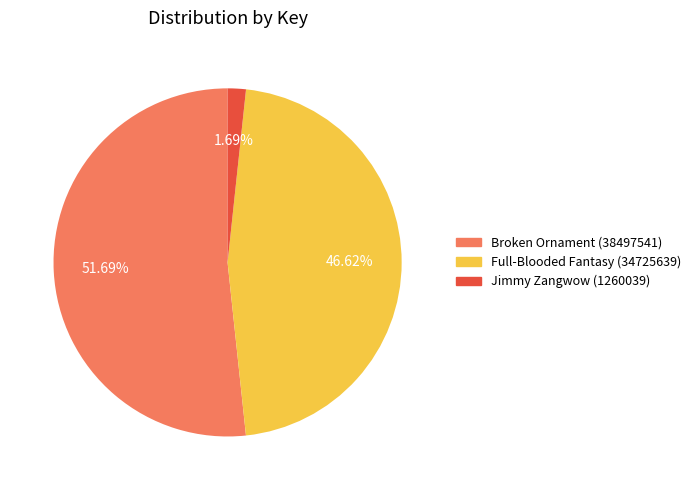

To the nearest percent, what portion does Full-Blooded Fantasy (34725639) represent?

47%